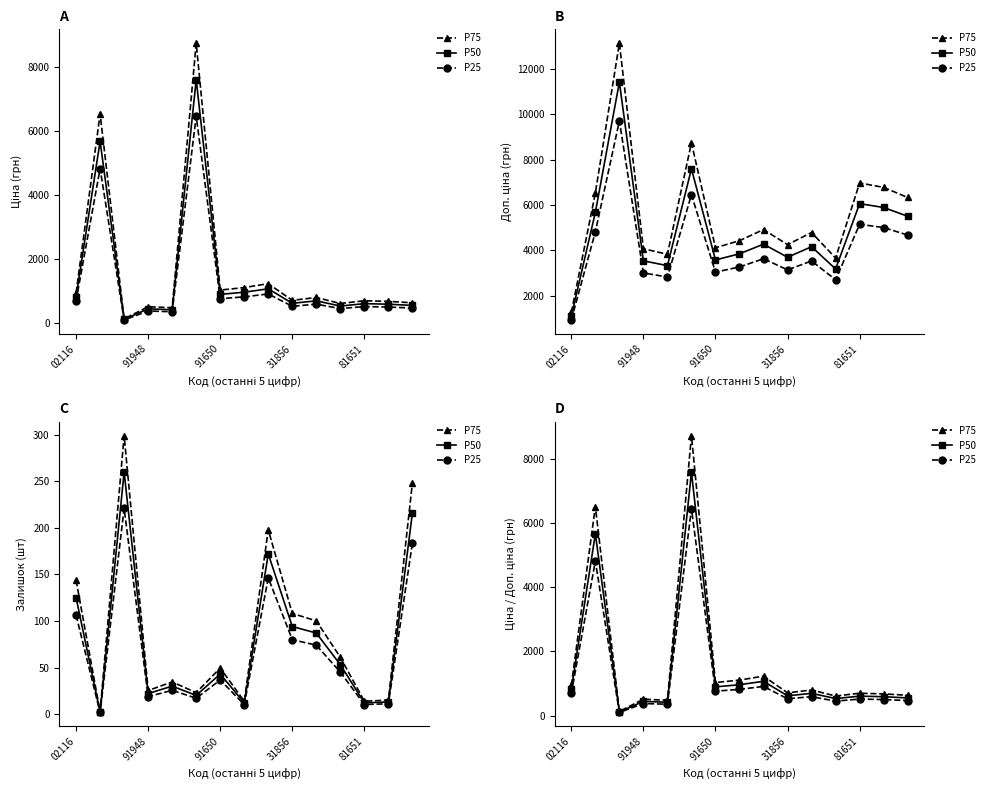

What is the total value across all series at 8?

3209.3